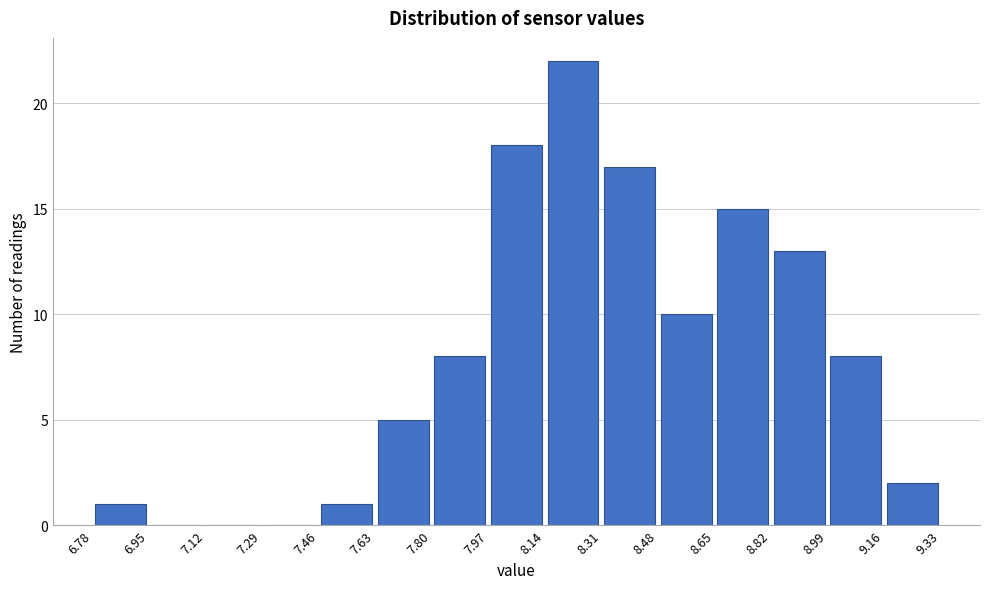

Reading left to right, transcribe this chart: for each bar, give the range it covers on the x-axis and its height. The values are not printed on the chart, so give them approximately, as read against the axis.

6.78 to 6.95: 1
6.95 to 7.12: 0
7.12 to 7.29: 0
7.29 to 7.46: 0
7.46 to 7.63: 1
7.63 to 7.80: 5
7.80 to 7.97: 8
7.97 to 8.14: 18
8.14 to 8.31: 22
8.31 to 8.48: 17
8.48 to 8.65: 10
8.65 to 8.82: 15
8.82 to 8.99: 13
8.99 to 9.16: 8
9.16 to 9.33: 2